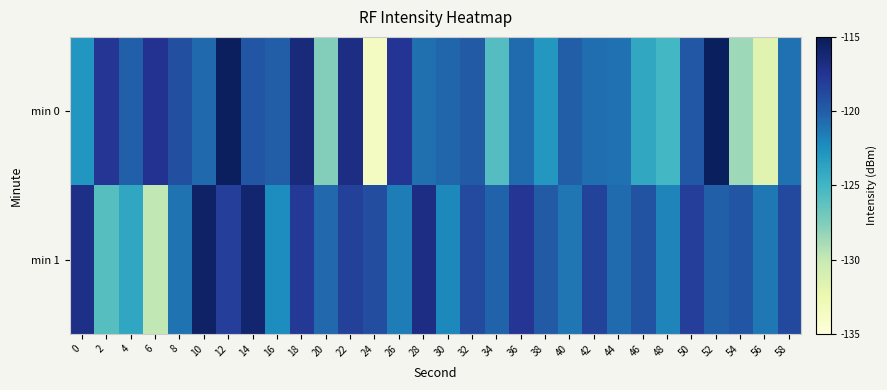

Which series has the largest total across all categories?

min 1